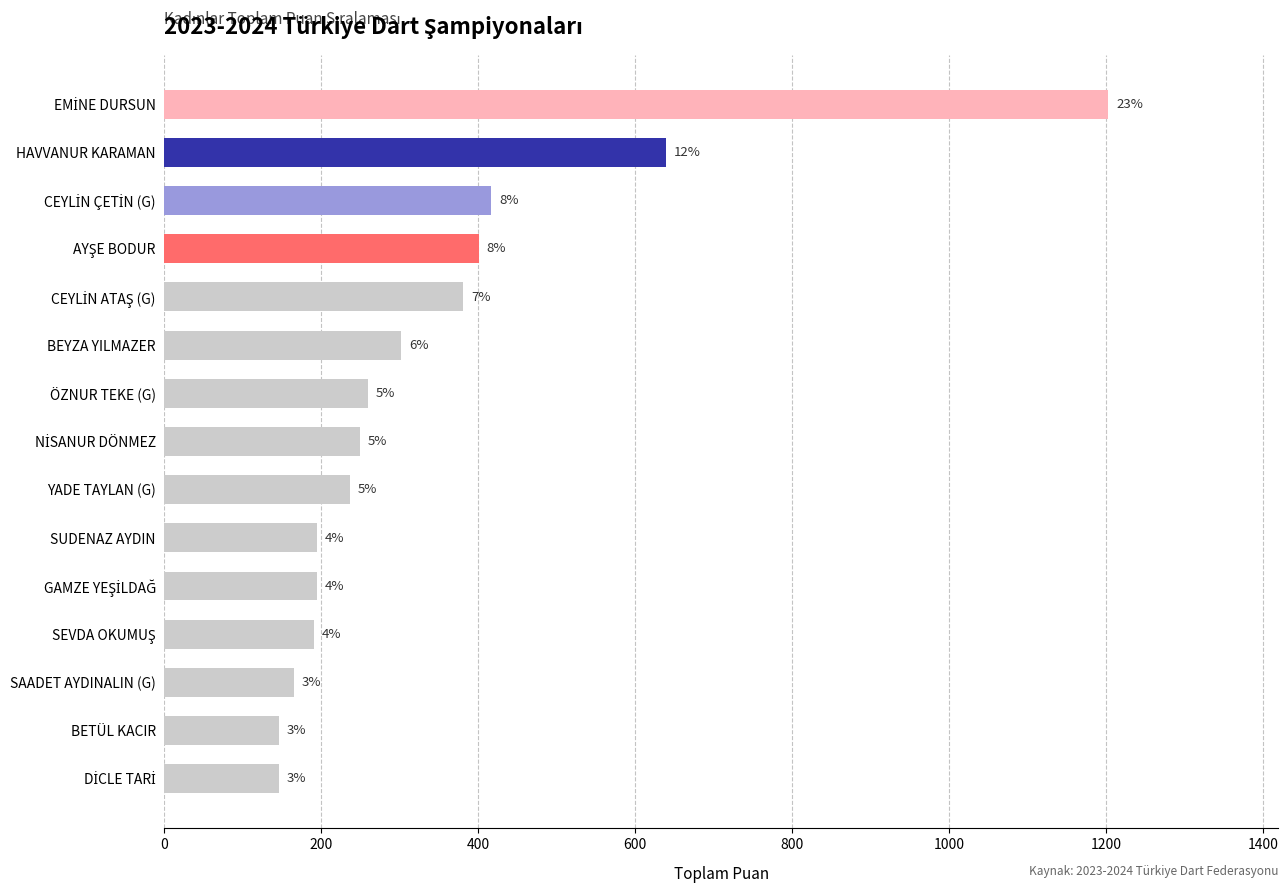

What is the difference between the maximum and second lowest values?

1057